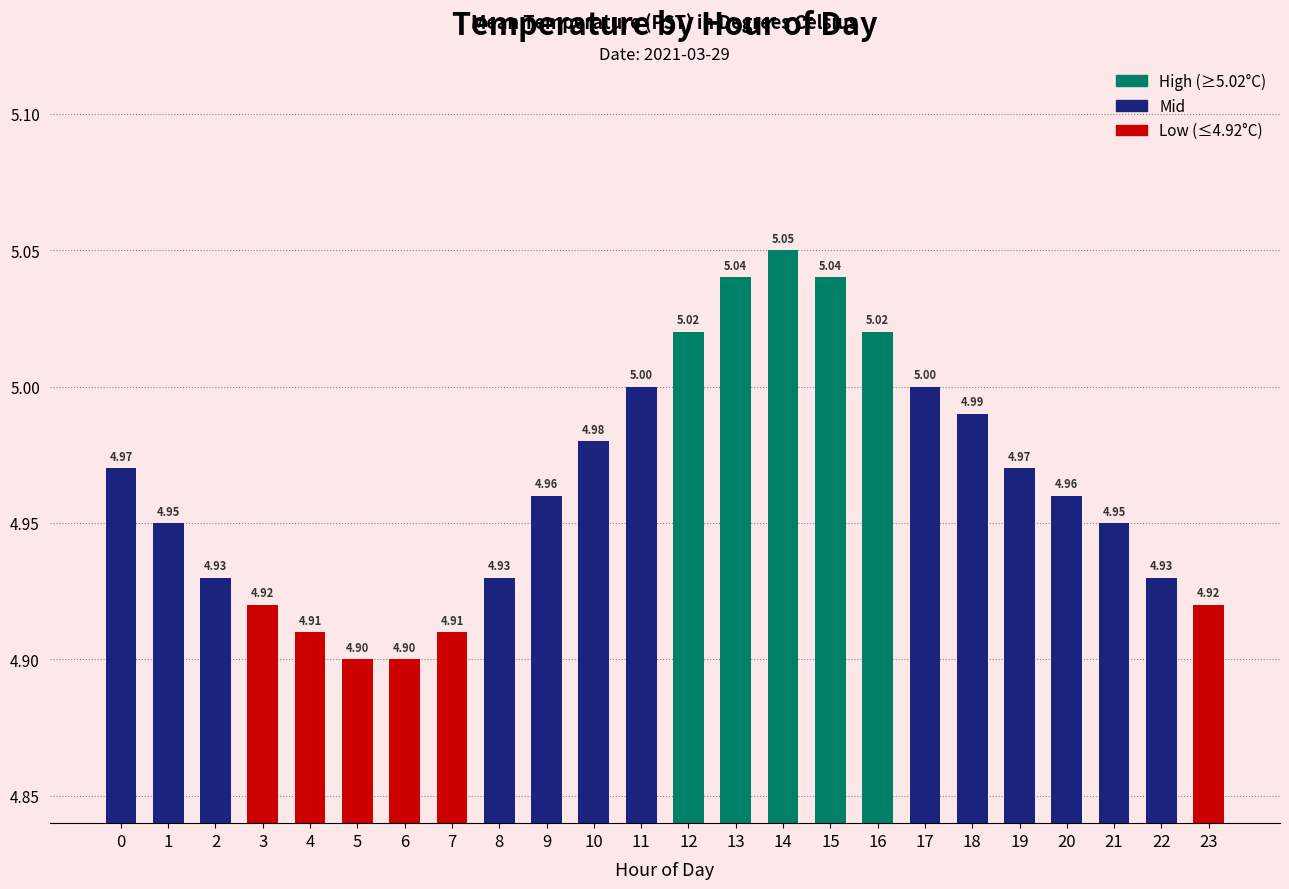

What value does the data have at 11?

5.0